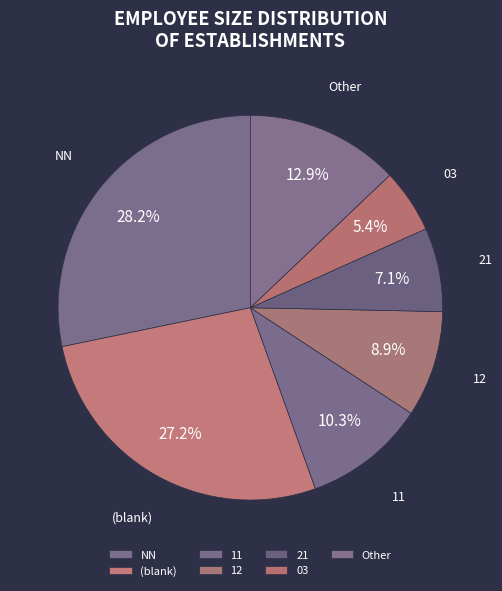

Does Other represent more than half of the total?

No